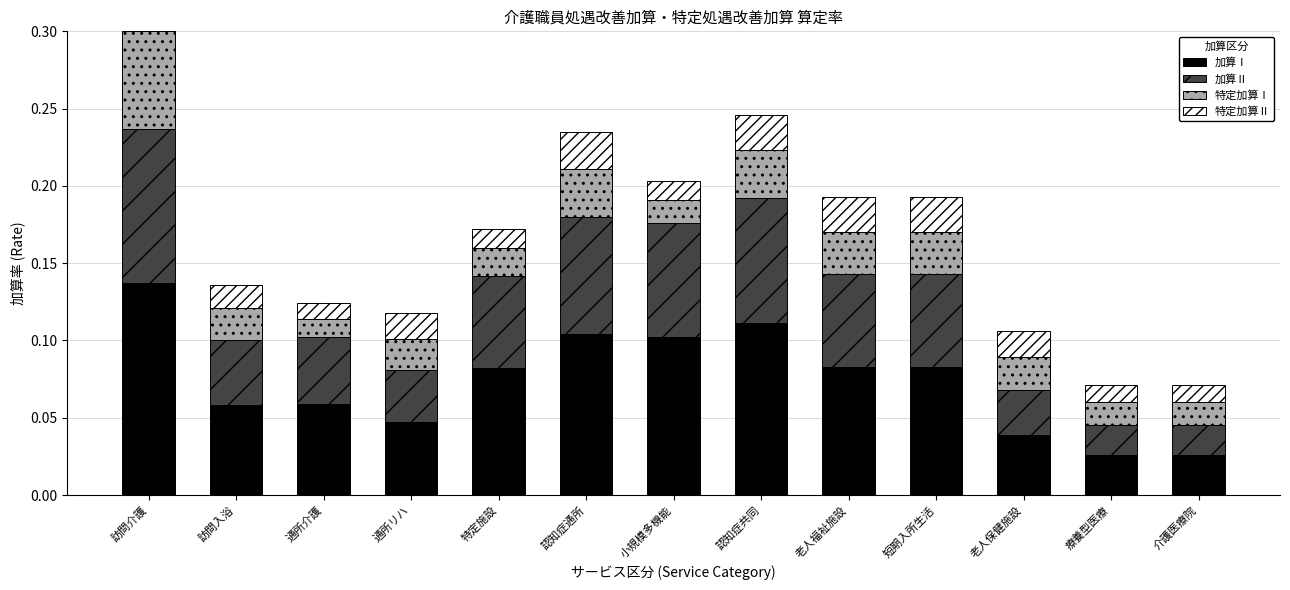

How many 加算Ⅱ values are between 0 and 1?

13